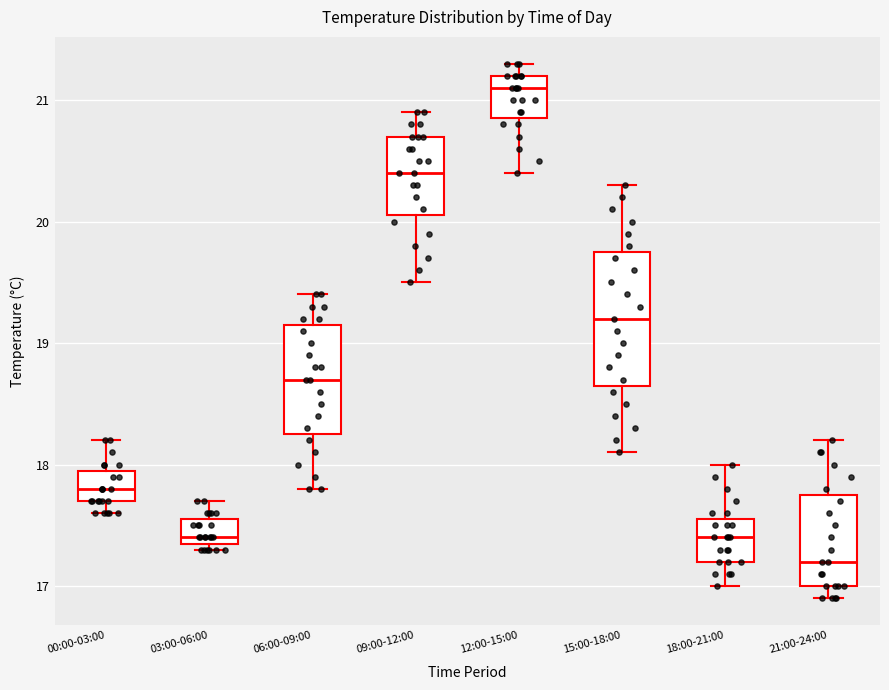

Which box's median line is the lowest?

21:00-24:00